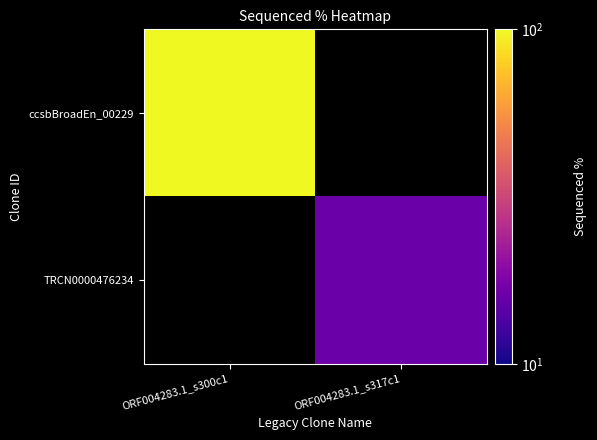

How many distinct data groups are displayed?

2